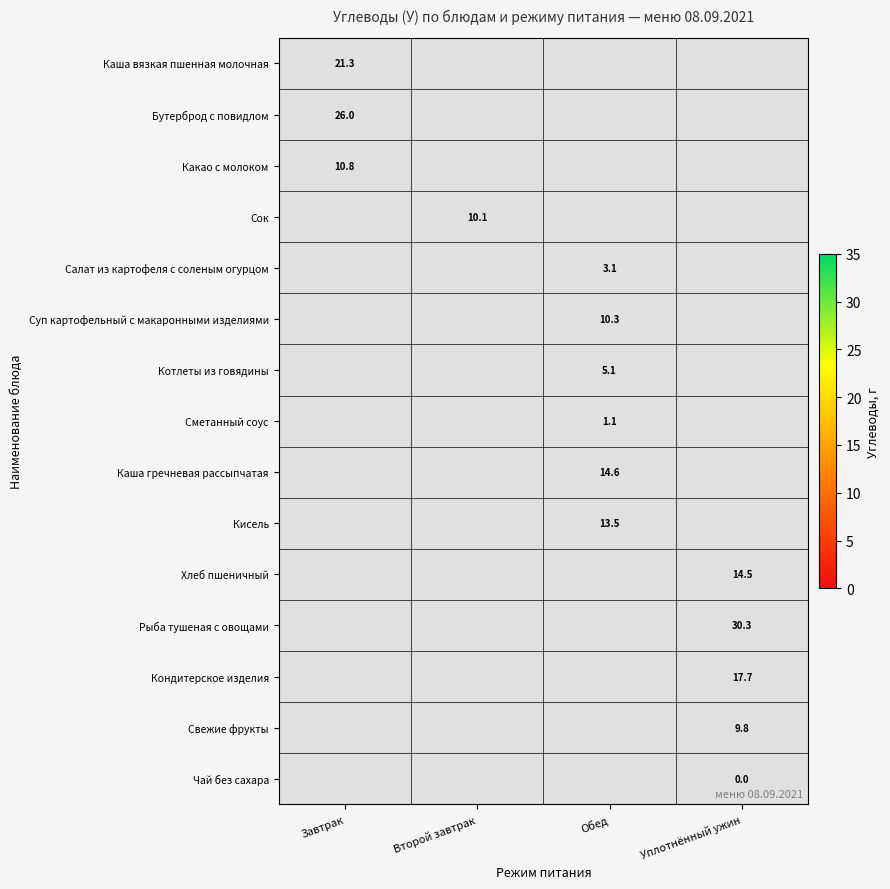

What is the maximum value shown in the chart?

30.3